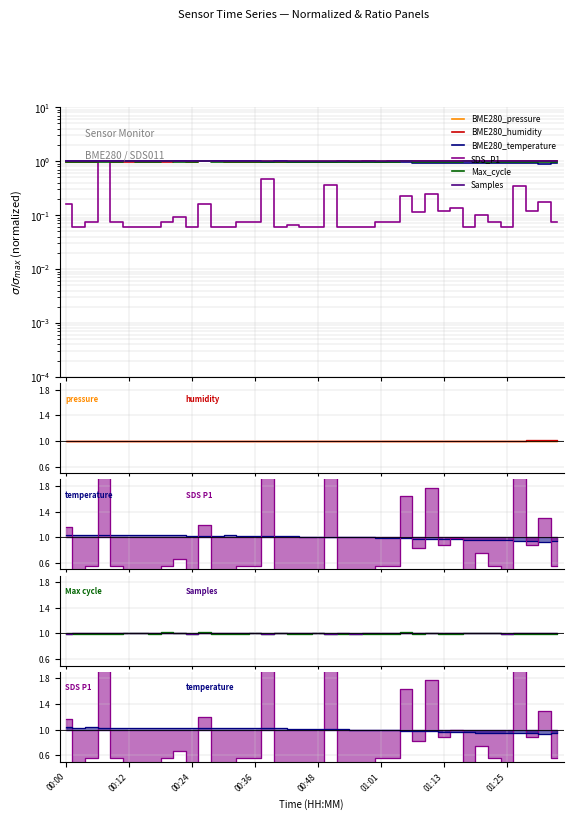

Which series has the widest spread of values?

SDS_P1